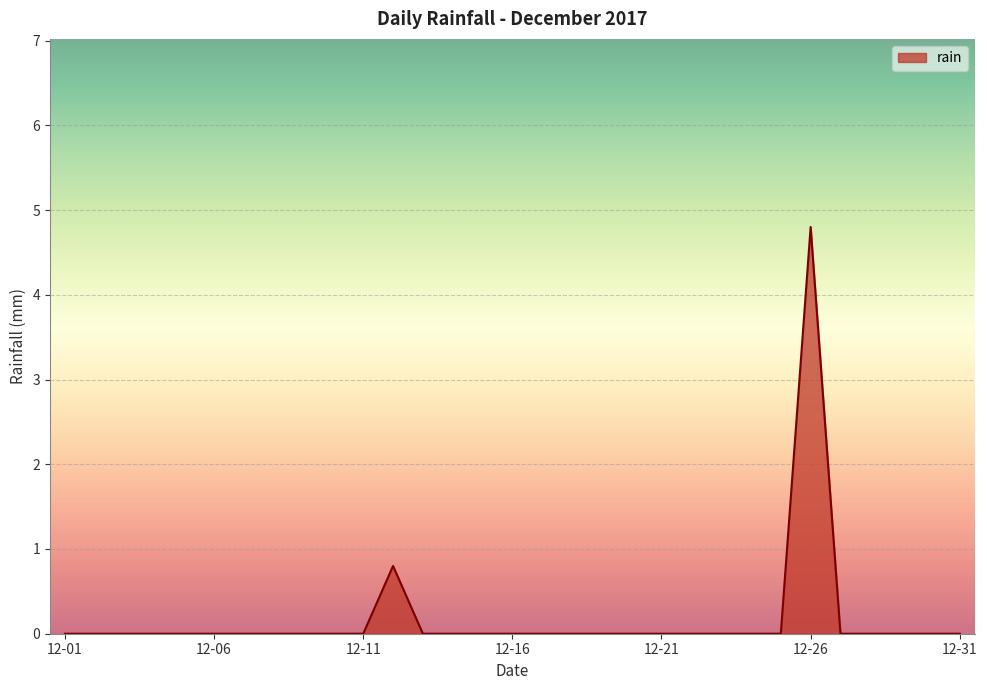

What is the difference between the maximum and minimum values?

4.8